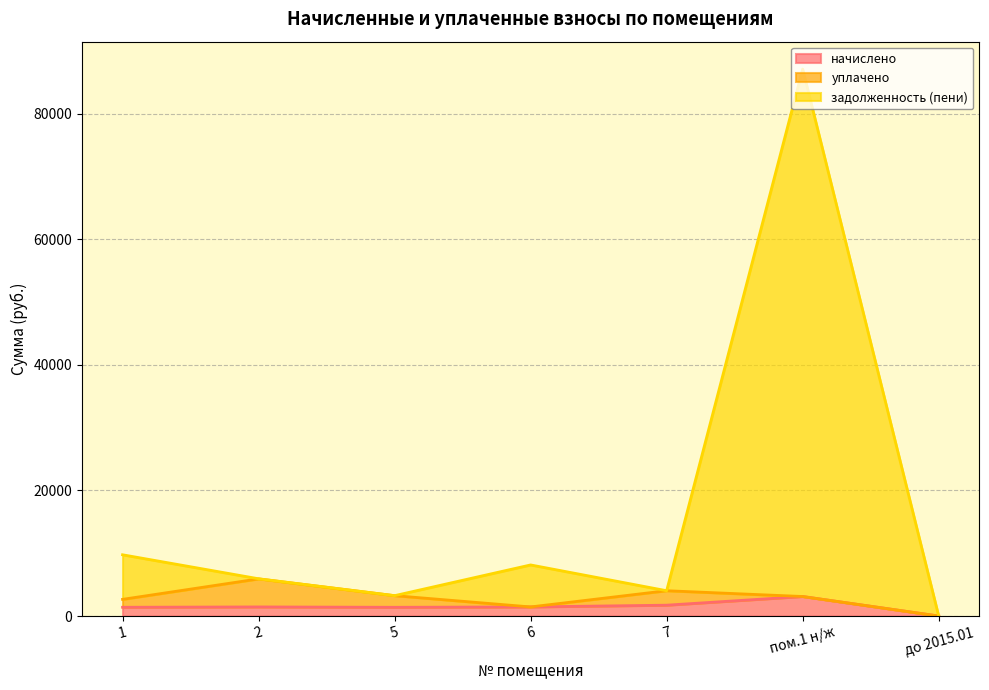

True or false: начислено and задолженность (пени) intersect in this chart.

False